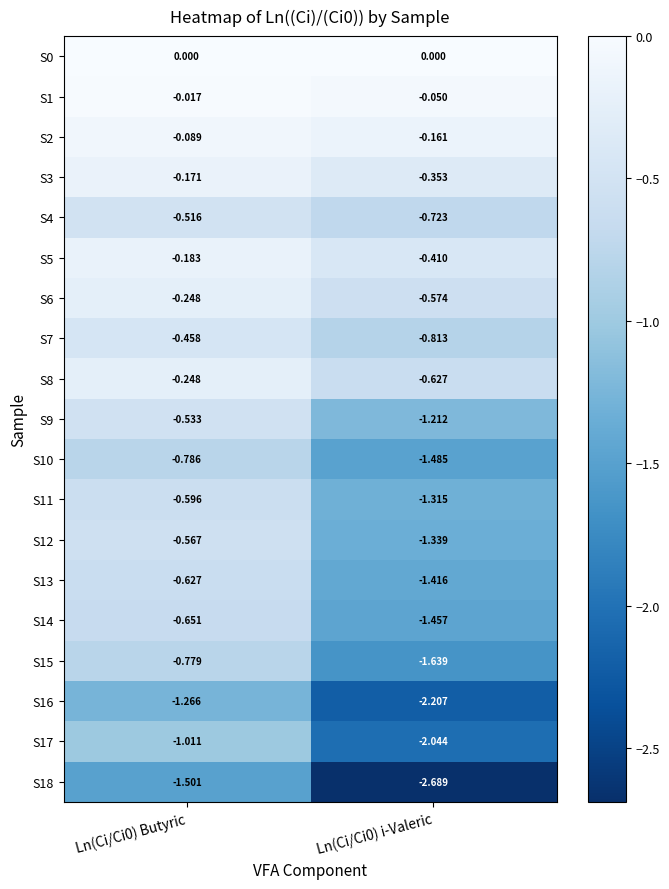

Is the value of S1 at Ln(Ci/Ci0) Butyric greater than the value of S10 at Ln(Ci/Ci0) Butyric?

Yes